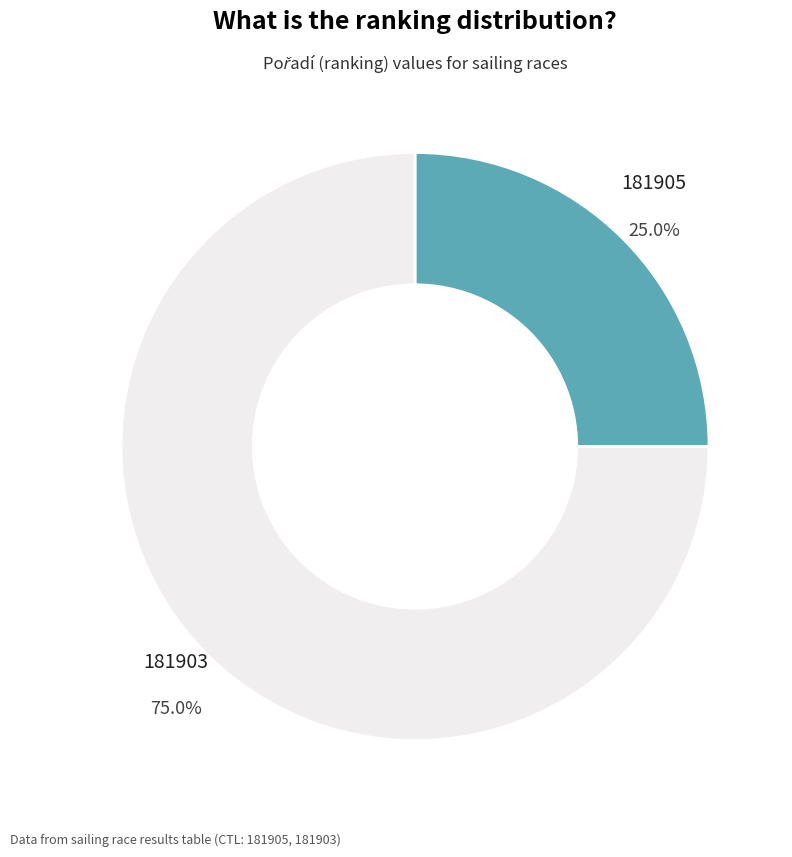

Is there a majority slice in this chart?

Yes